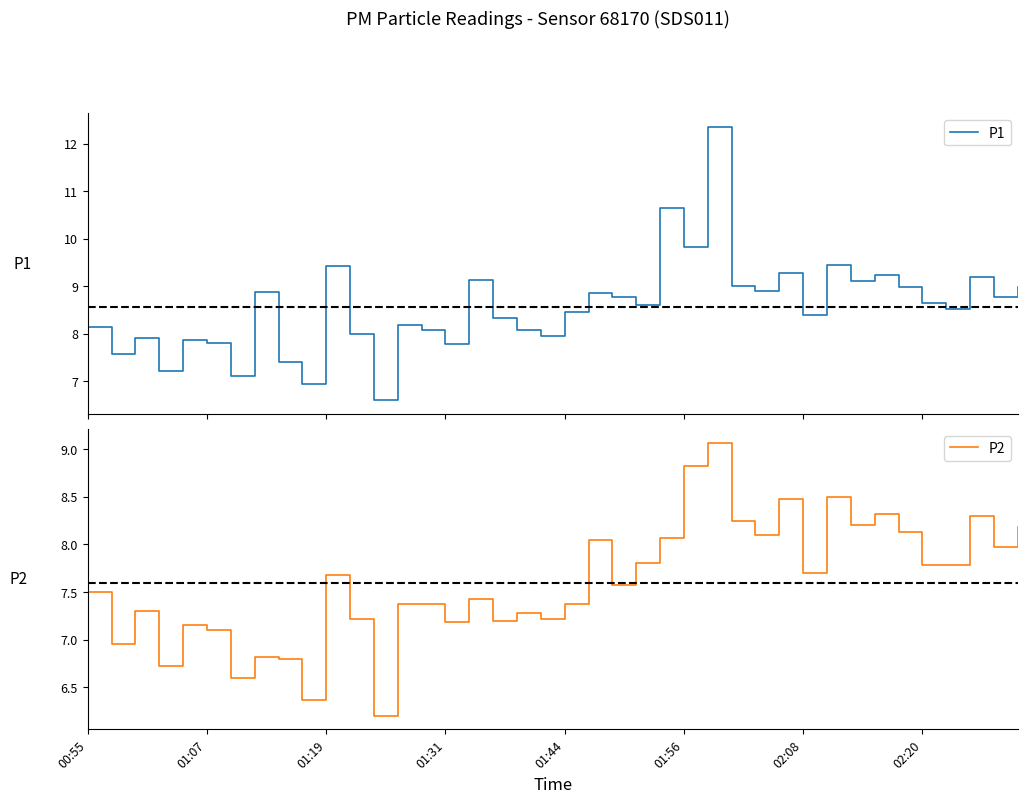

At which label does P2 first exceed 7?

00:55